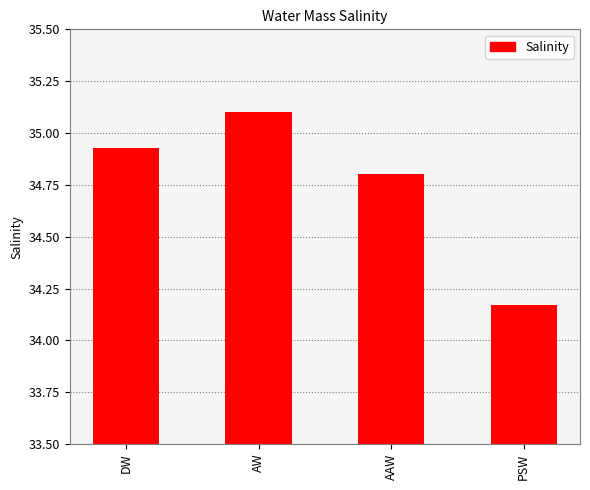

Which has a higher value, AAW or DW?

DW